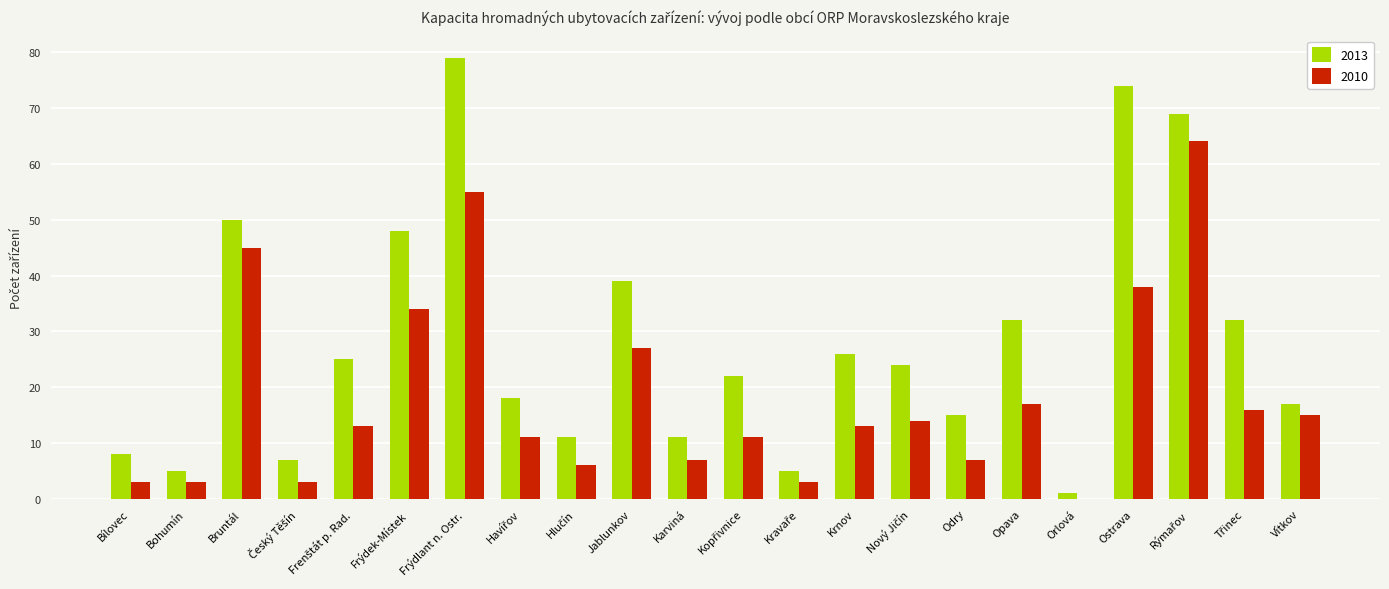

What value does the 2013 series have at Krnov?

26